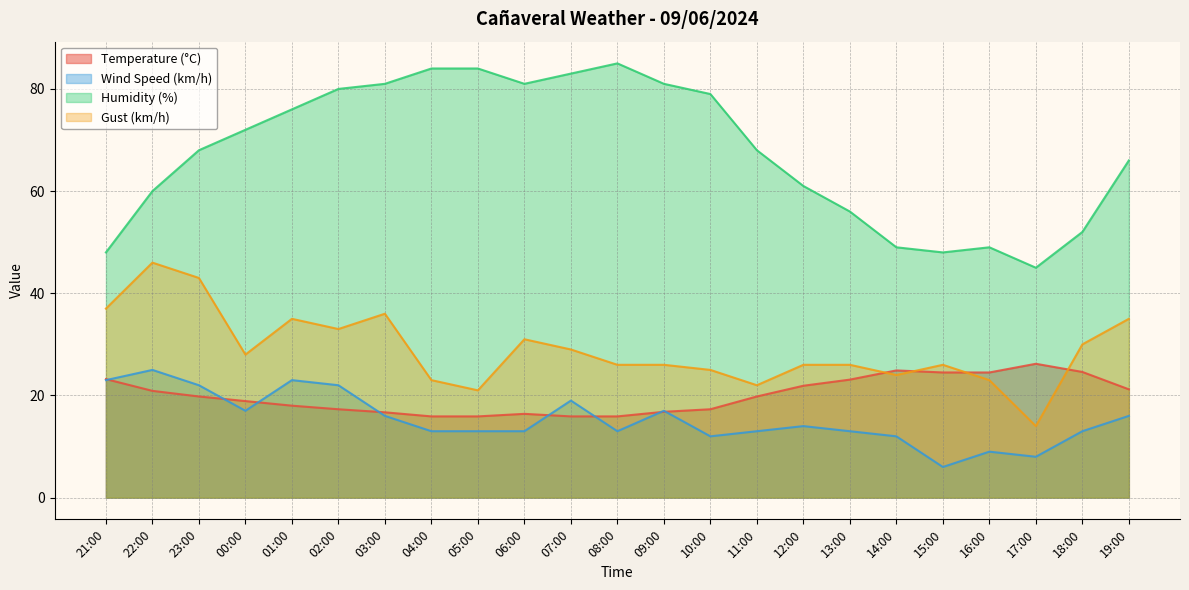

Rank the categories by Temperature (°C) value from highest to lowest.

17:00, 14:00, 18:00, 15:00, 16:00, 21:00, 13:00, 12:00, 19:00, 22:00, 23:00, 11:00, 00:00, 01:00, 02:00, 10:00, 09:00, 03:00, 06:00, 04:00, 05:00, 07:00, 08:00